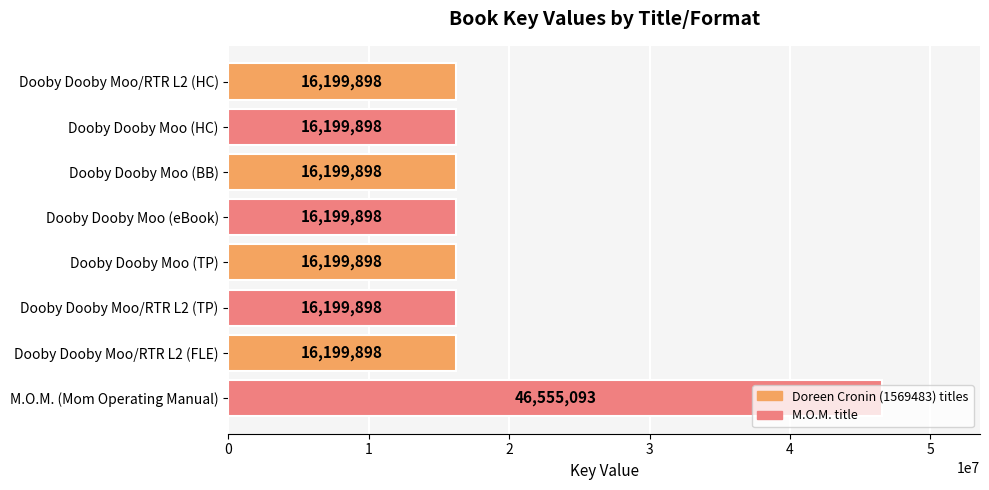

What is the difference between the maximum and minimum values?

30355195